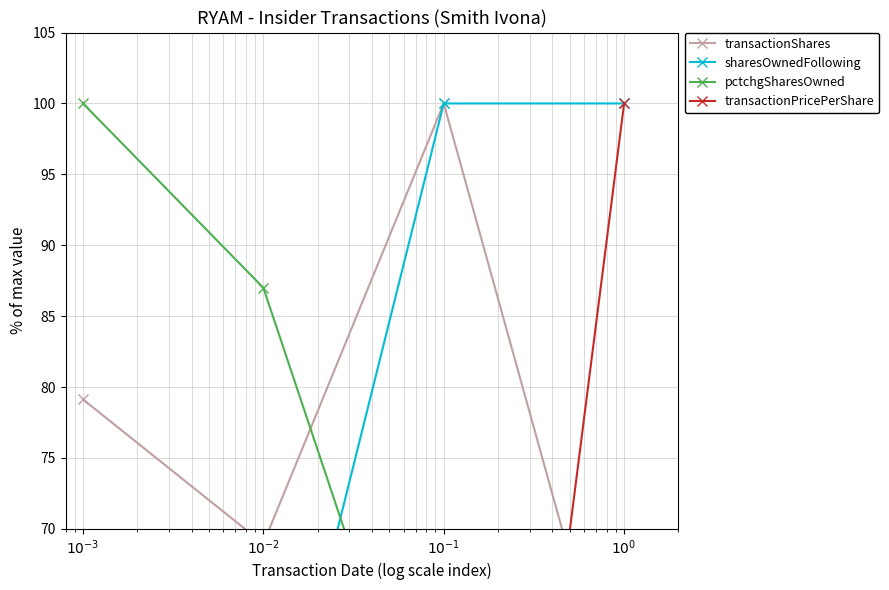

Reading left to right, extract all data points from this chart.

transactionShares: $10^{-3}$=79.1	$10^{-2}$=69.0	$10^{-1}$=100.0	$10^{0}$=54.3
sharesOwnedFollowing: $10^{-3}$=26.2	$10^{-2}$=49.0	$10^{-1}$=100.0	$10^{0}$=100.0
pctchgSharesOwned: $10^{-3}$=100.0	$10^{-2}$=87.0	$10^{-1}$=49.0	$10^{0}$=22.0
transactionPricePerShare: $10^{-3}$=0.0	$10^{-2}$=0.0	$10^{-1}$=0.0	$10^{0}$=100.0